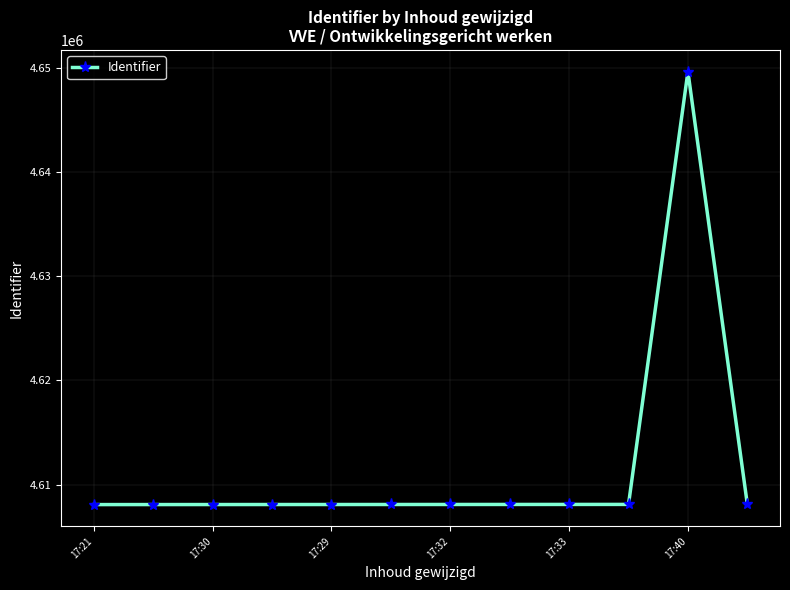

How many series are shown in this chart?

1